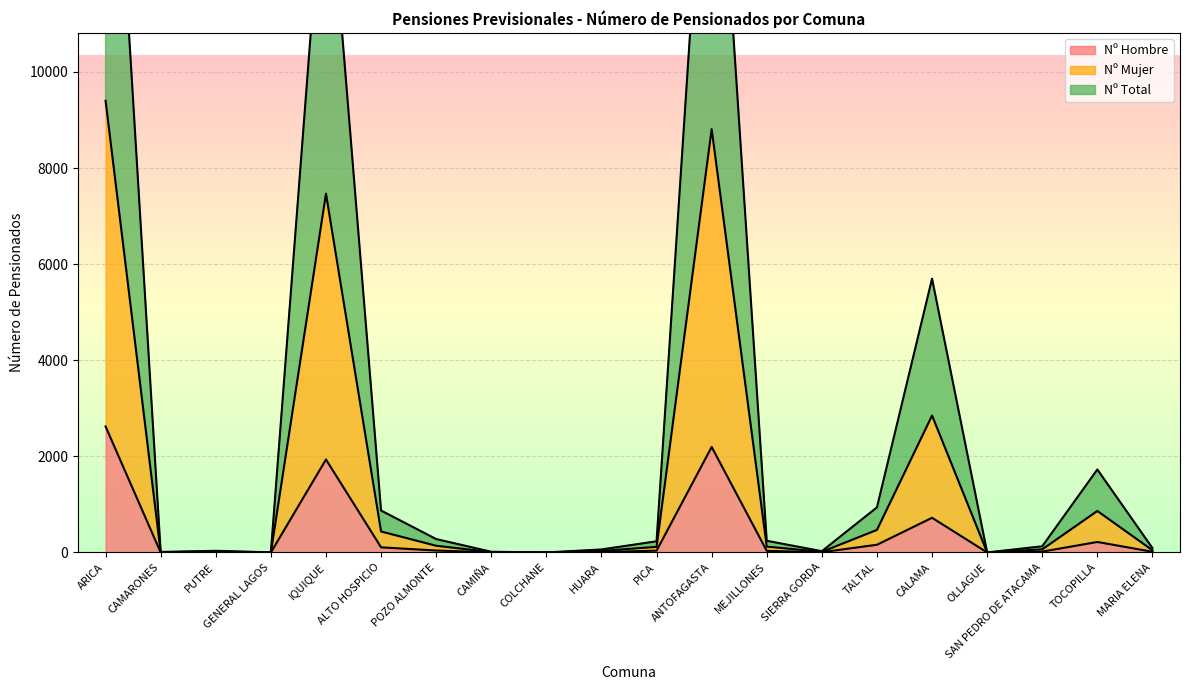

True or false: Nº Mujer and Nº Total intersect in this chart.

False